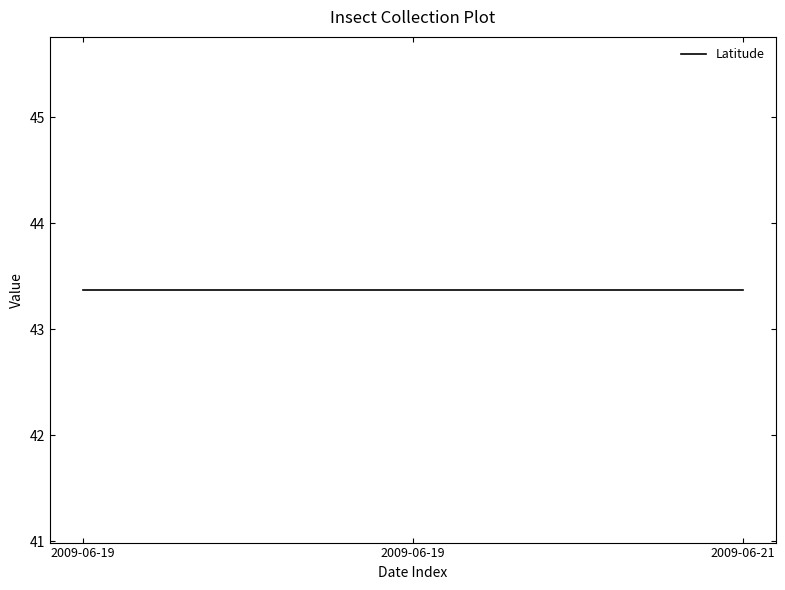

What is the maximum value shown in the chart?

43.4